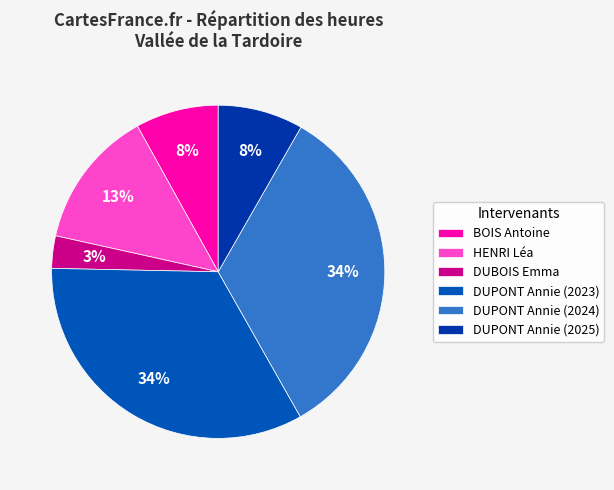

How many segments does this pie chart have?

6